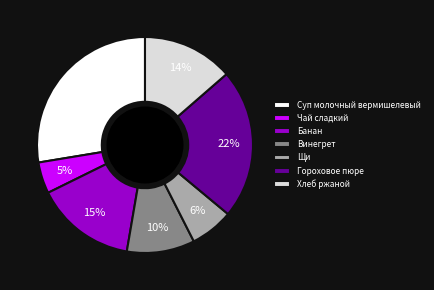

To the nearest percent, what is the combined percentage of Хлеб ржаной and Банан?

29%